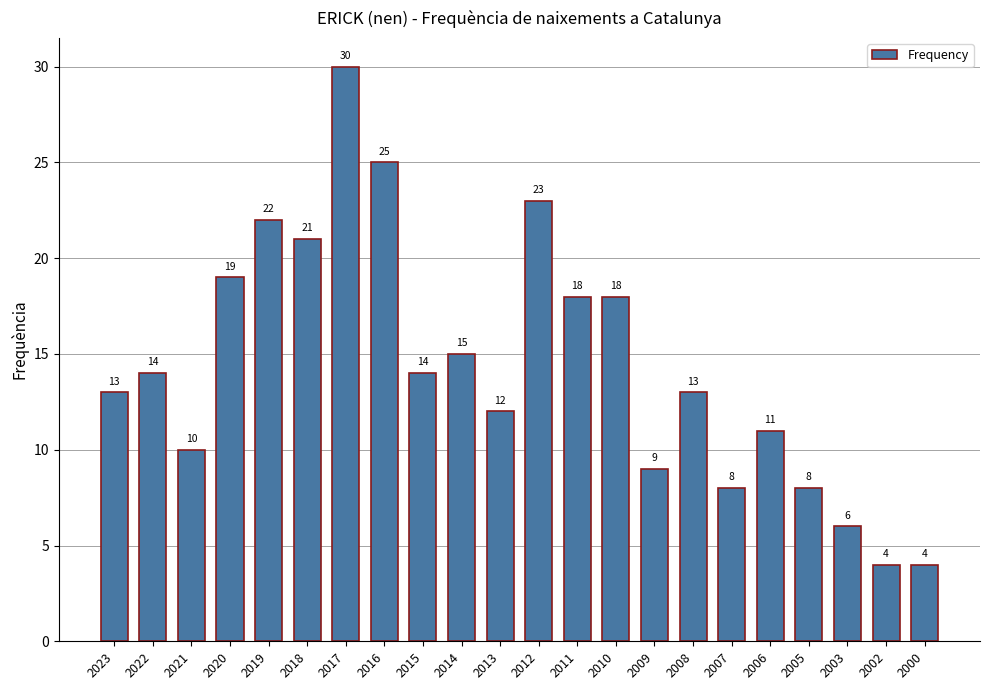

What is the greatest value displayed?

30